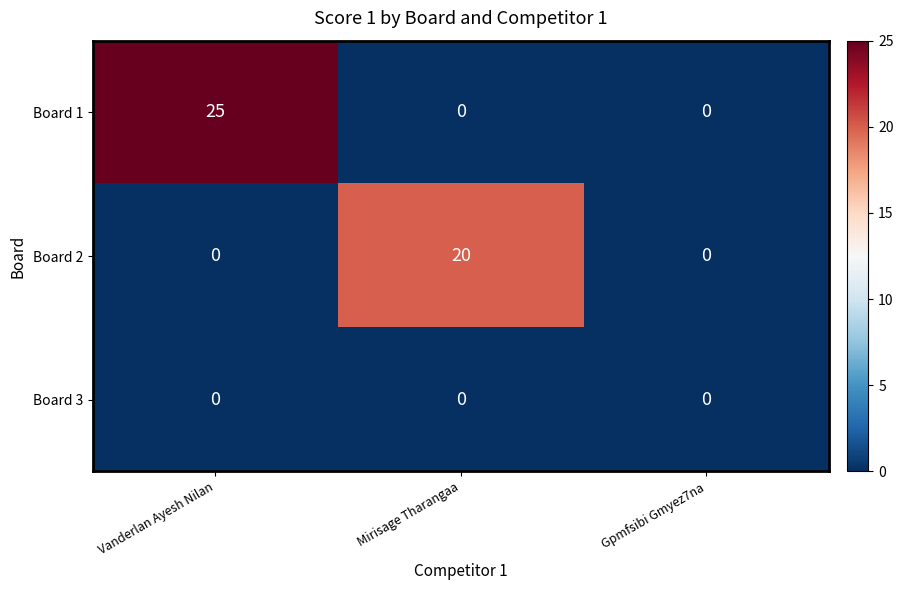

At how many categories does at least one series exceed 24?

1